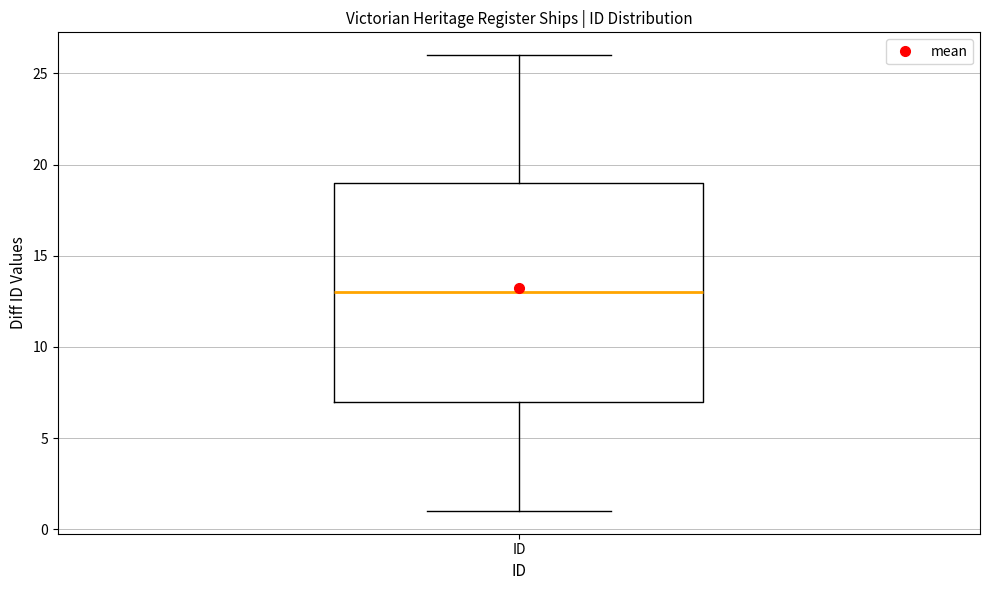

Transcribe this box plot: give where the median line is, the range the box spans, and where the two whiskers end, as read against the y-axis. The values are not printed on the chart, so give them approximately, as read against the axis.

median 13, box 7 to 19, whiskers 1 to 26